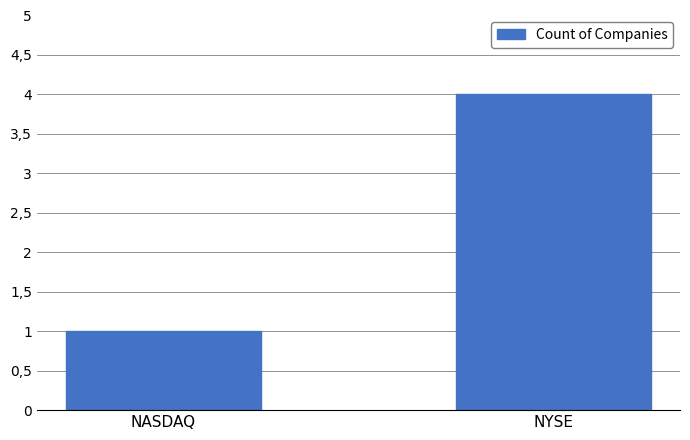

What is the change in value from NASDAQ to NYSE?

+3